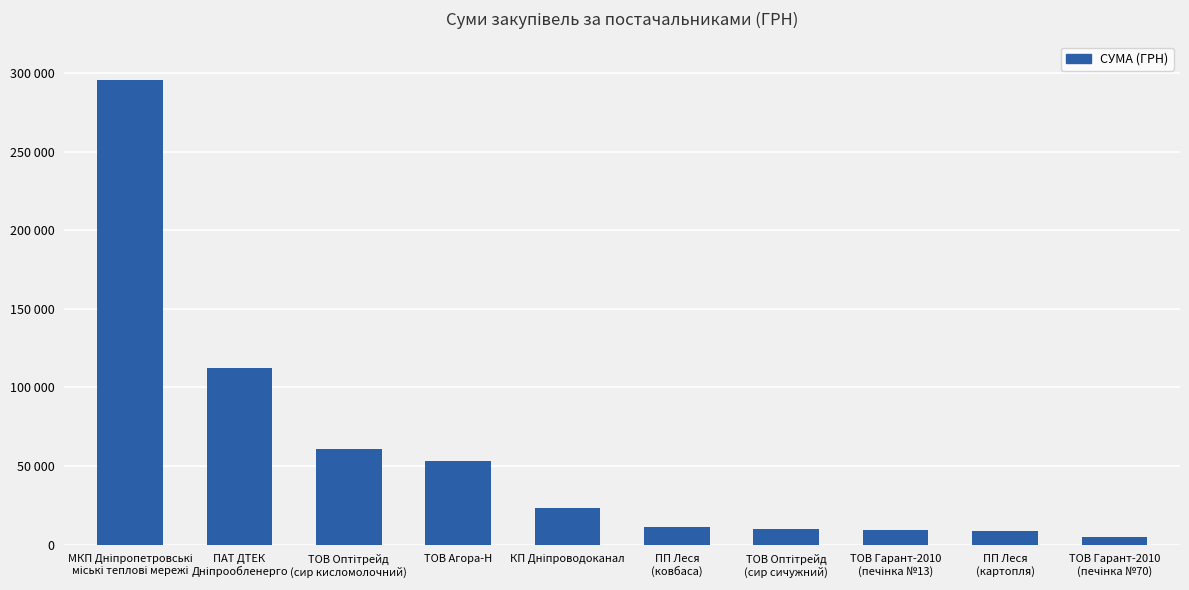

List the labels in order of value, smallest first.

ТОВ Гарант-2010
(печінка №70), ПП Леся
(картопля), ТОВ Гарант-2010
(печінка №13), ТОВ Оптітрейд
(сир сичужний), ПП Леся
(ковбаса), КП Дніпроводоканал, ТОВ Агора-Н, ТОВ Оптітрейд
(сир кисломолочний), ПАТ ДТЕК
Дніпрообленерго, МКП Дніпропетровські
міські теплові мережі